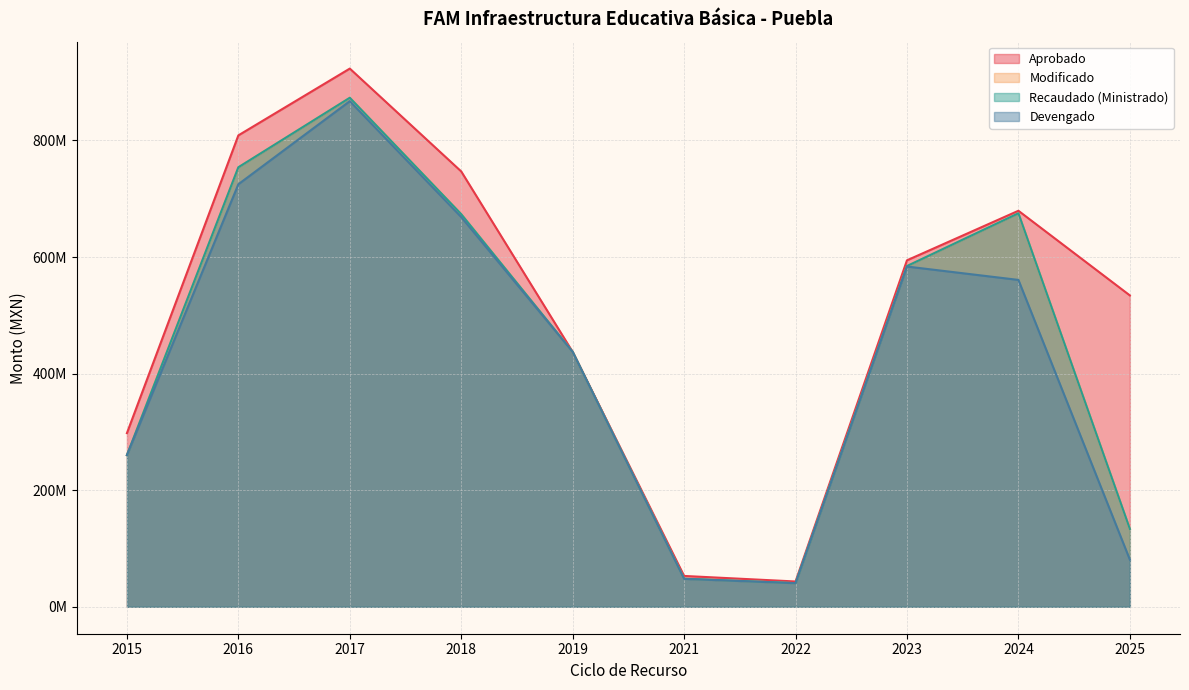

At which label does Aprobado first exceed 594337653?

2016